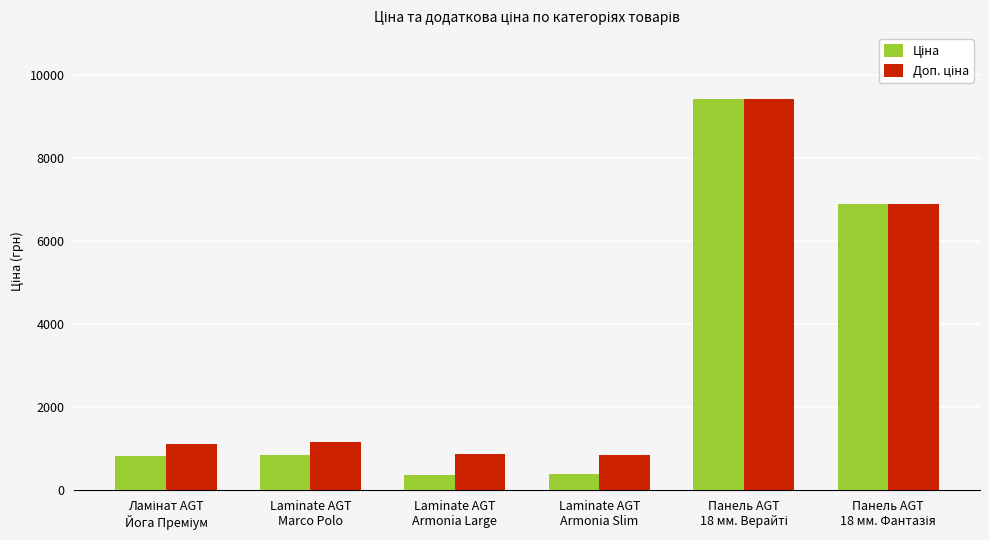

Reading left to right, list all the values displayed in this chart.

Ціна: Ламінат AGT
Йога Преміум=813.0	Laminate AGT
Marco Polo=842.8	Laminate AGT
Armonia Large=362.8	Laminate AGT
Armonia Slim=377.9	Панель AGT
18 мм. Верайті=9416.9	Панель AGT
18 мм. Фантазія=6879.5
Доп. ціна: Ламінат AGT
Йога Преміум=1101.8	Laminate AGT
Marco Polo=1142.1	Laminate AGT
Armonia Large=862.0	Laminate AGT
Armonia Slim=829.0	Панель AGT
18 мм. Верайті=9416.9	Панель AGT
18 мм. Фантазія=6879.5